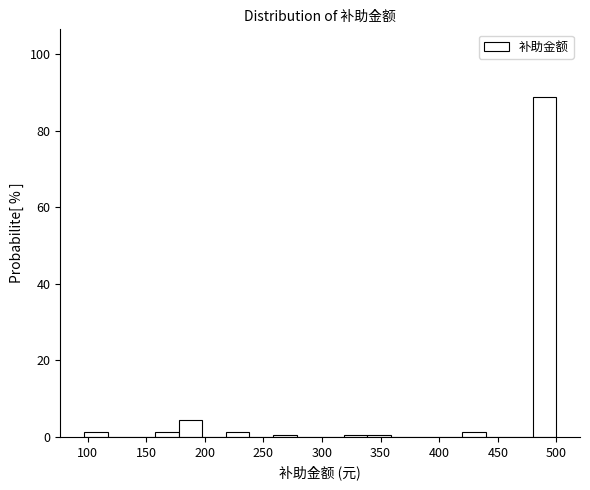

Reading left to right, list every bar in this chart as the range it spans on the x-axis followed by its height. Neither the bar edges nor the heights are printed on the chart, so give them approximately, as read against the axes.

95 to 115: under 2
115 to 135: 0
135 to 155: 0
155 to 180: under 2
180 to 200: 4
200 to 220: 0
220 to 240: under 2
240 to 260: 0
260 to 280: under 2
280 to 300: 0
300 to 320: 0
320 to 340: under 2
340 to 360: under 2
360 to 380: 0
380 to 400: 0
400 to 420: 0
420 to 440: under 2
440 to 460: 0
460 to 480: 0
480 to 500: 88